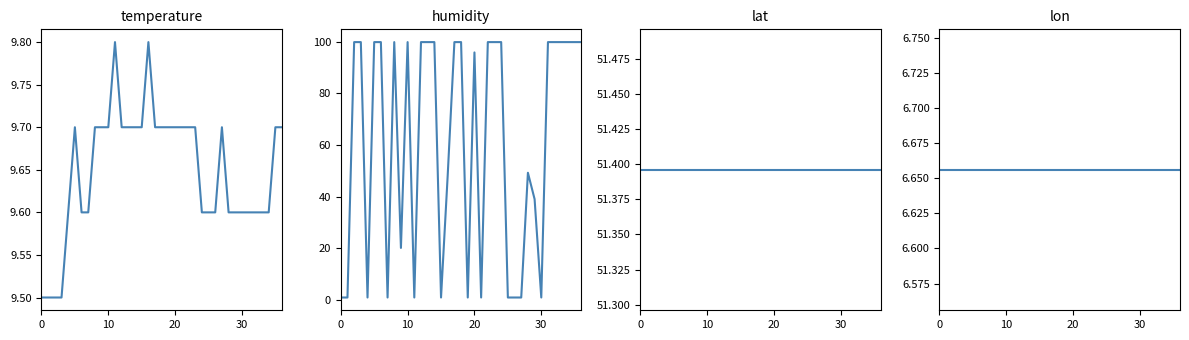

Is it true that lon equals 6.7 at 20?

True